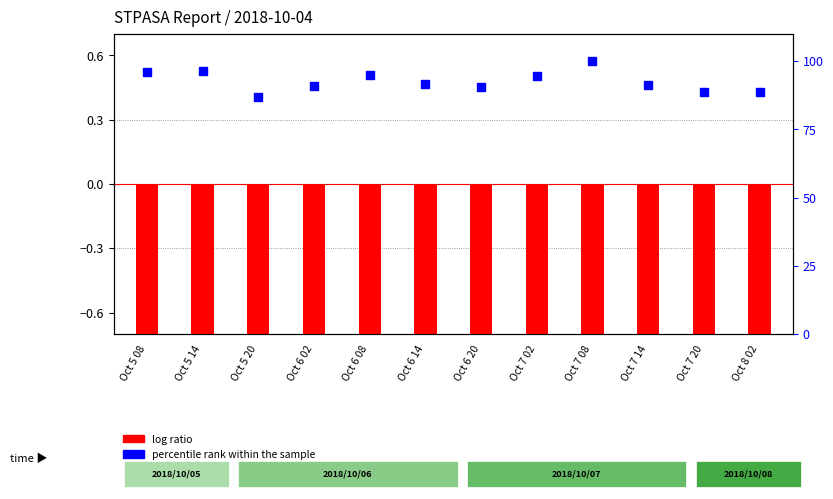

What is the total value across all series at Oct 6 20?

89.8